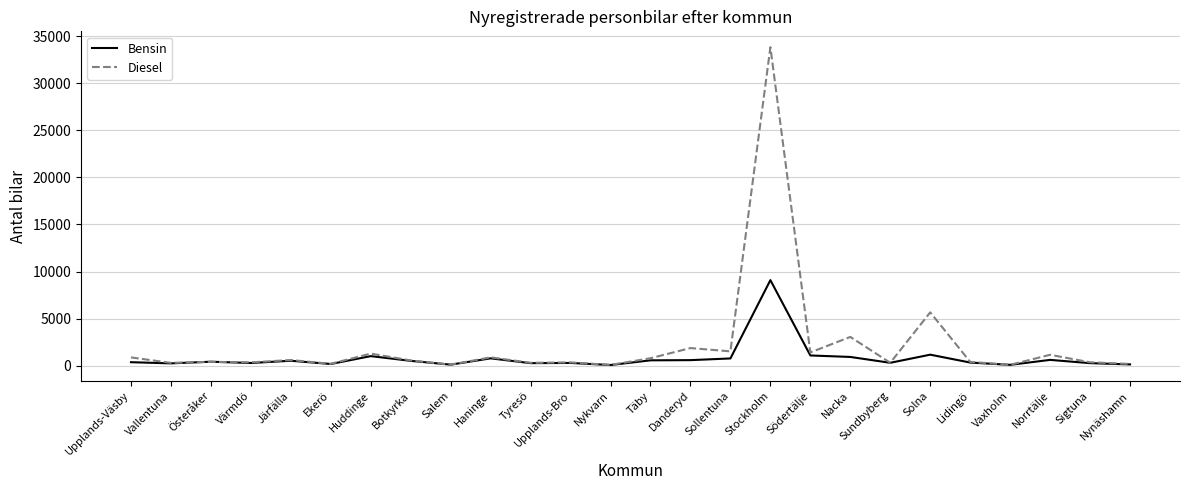

List the series in order of their peak value, highest first.

Diesel, Bensin